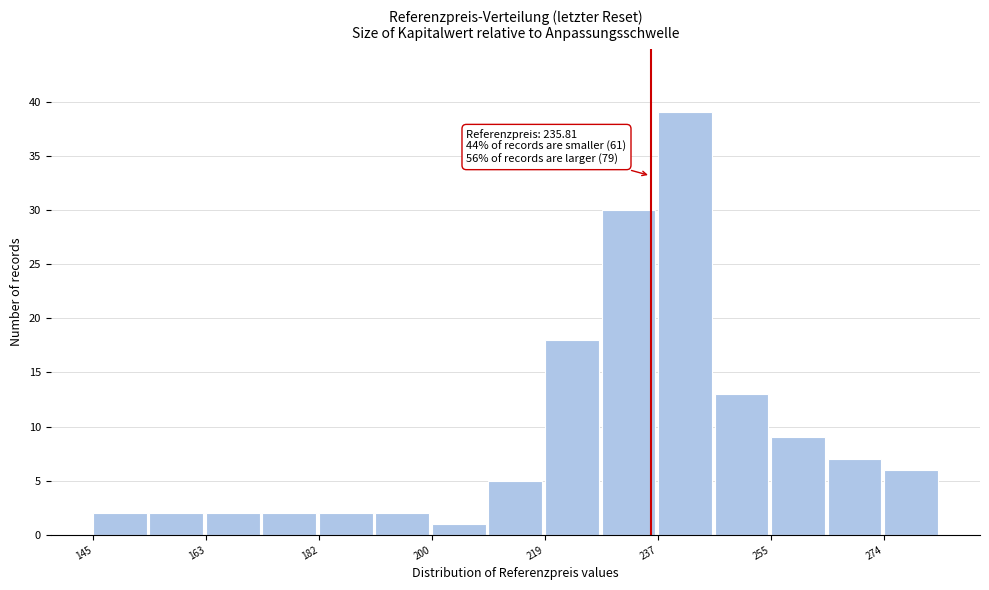

Which range on the x-axis has the tallest bar?

237.0 to 246.2